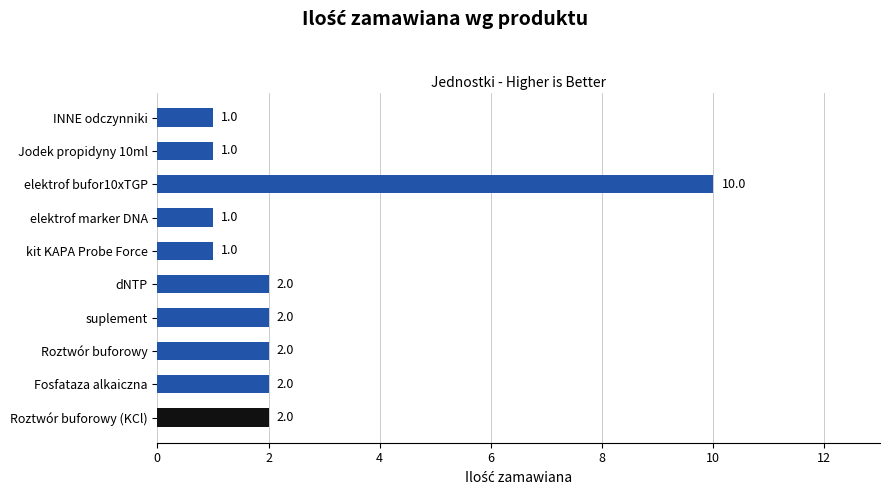

Approximately how many times larger is the value at Roztwór buforowy compared to Roztwór buforowy (KCl)?

1.0